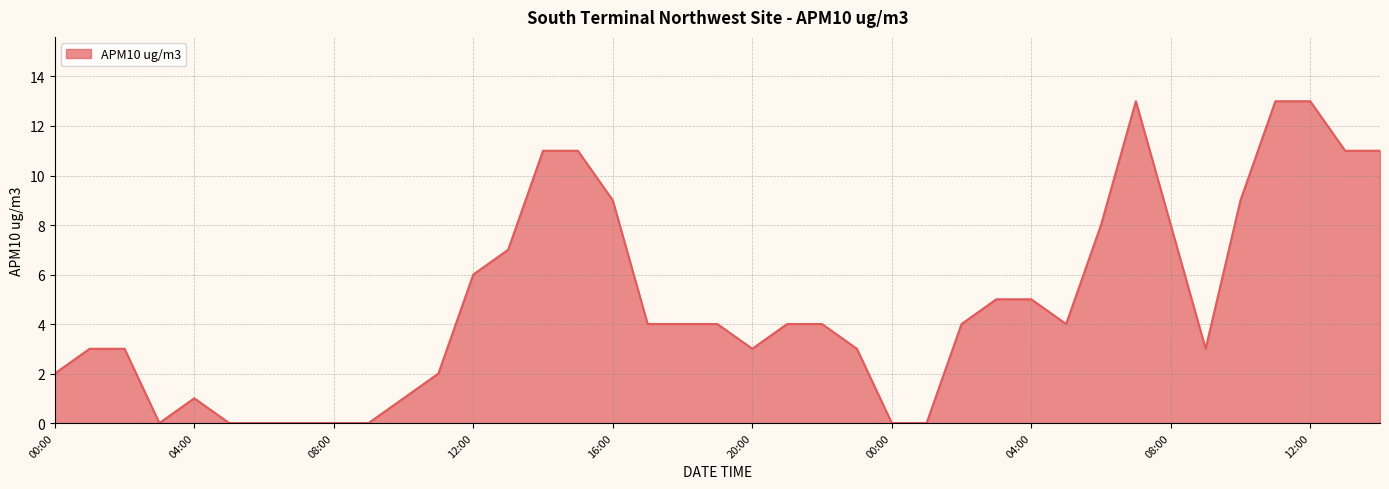

What is the maximum value shown in the chart?

13